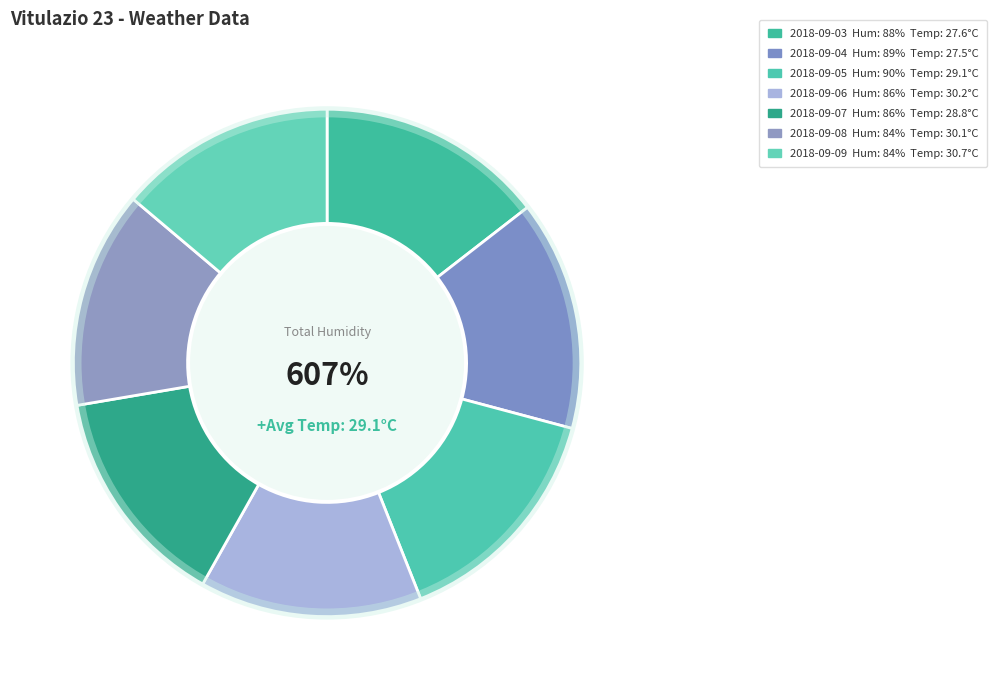

What is the largest slice in the pie chart?

2018-09-05